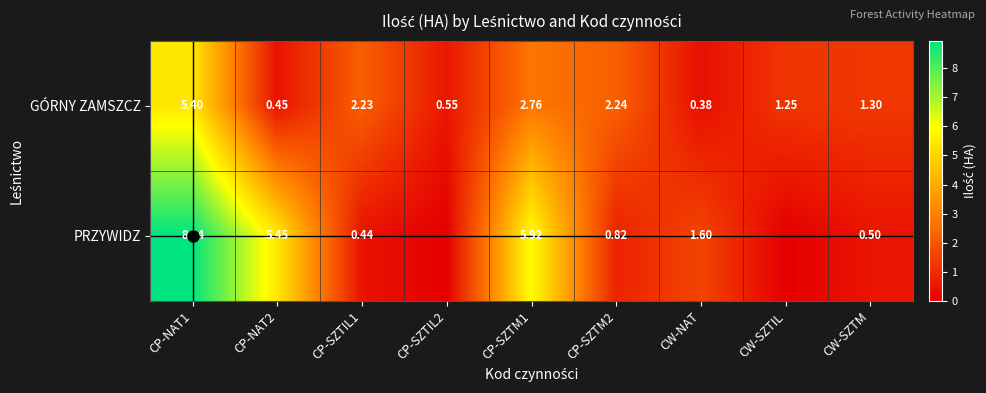

What is the total value across all series at CP-SZTM1?

8.7